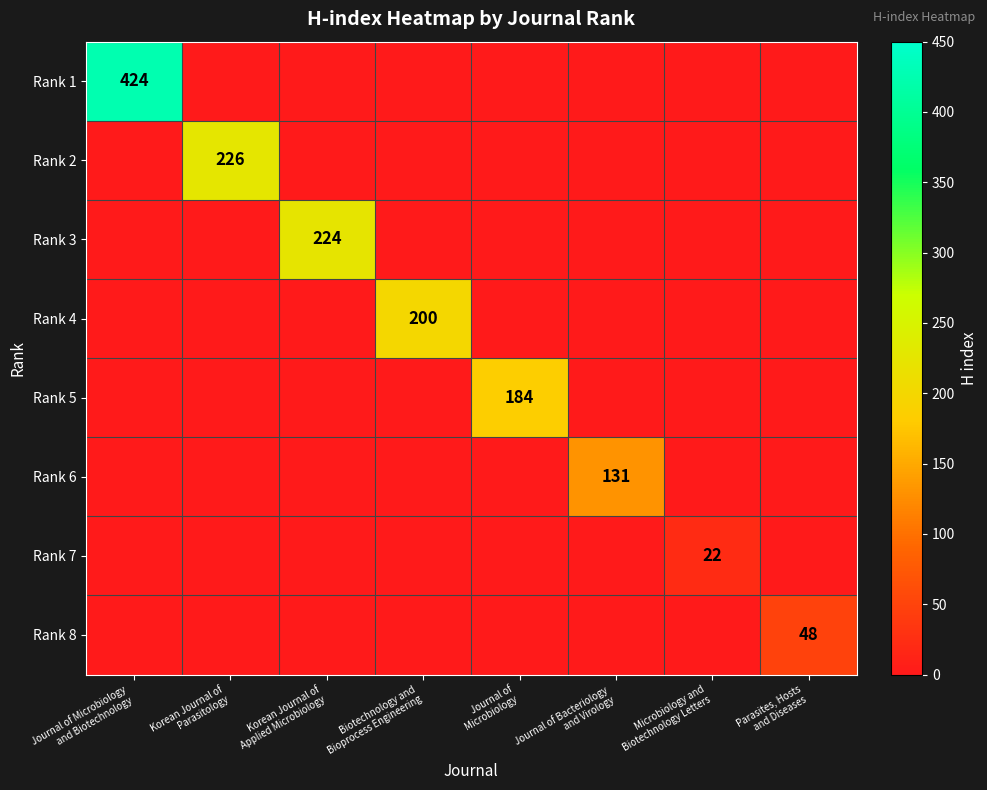

What is the spread (max minus min) of values at Journal of
Microbiology?

184